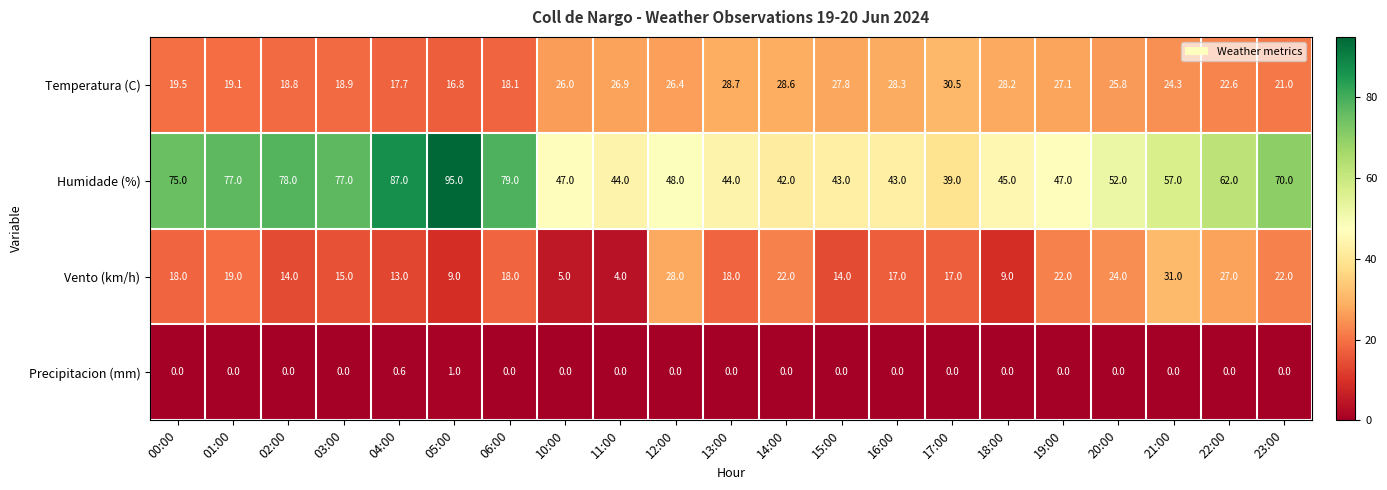

Which series has the largest range (max minus min)?

Humidade (%)